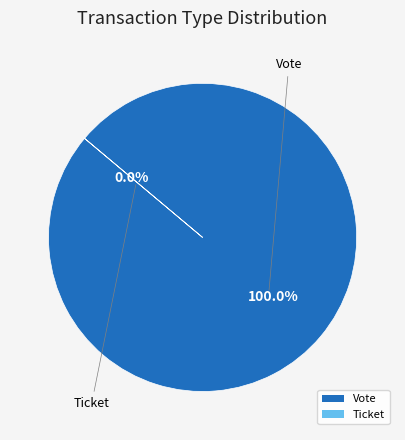

Which category has the biggest portion of the pie?

Vote